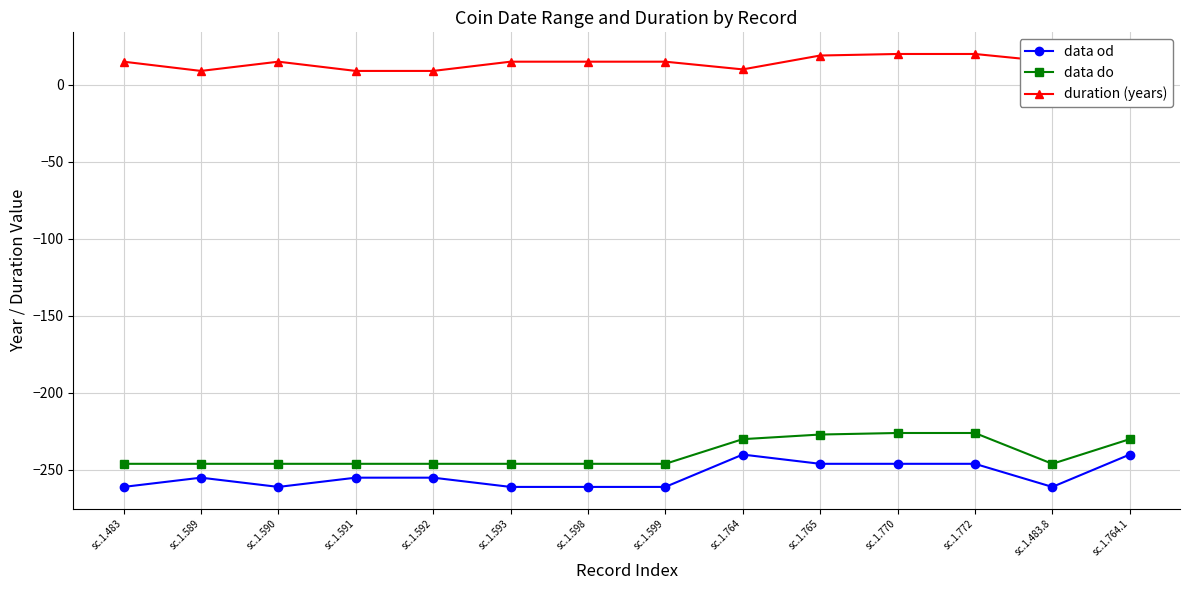

What is the minimum value for data do?

-246